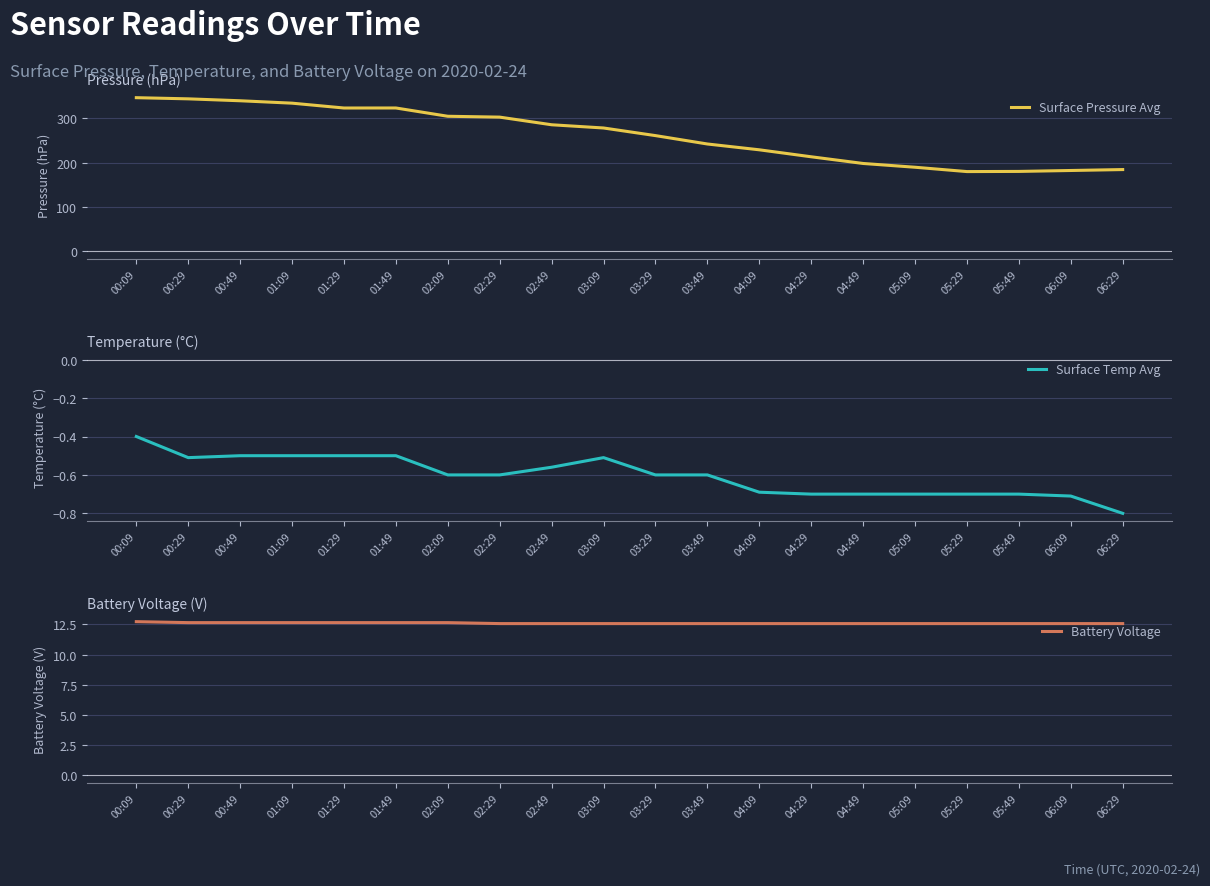

What is the difference between the highest and lowest values at 02:29?

303.1